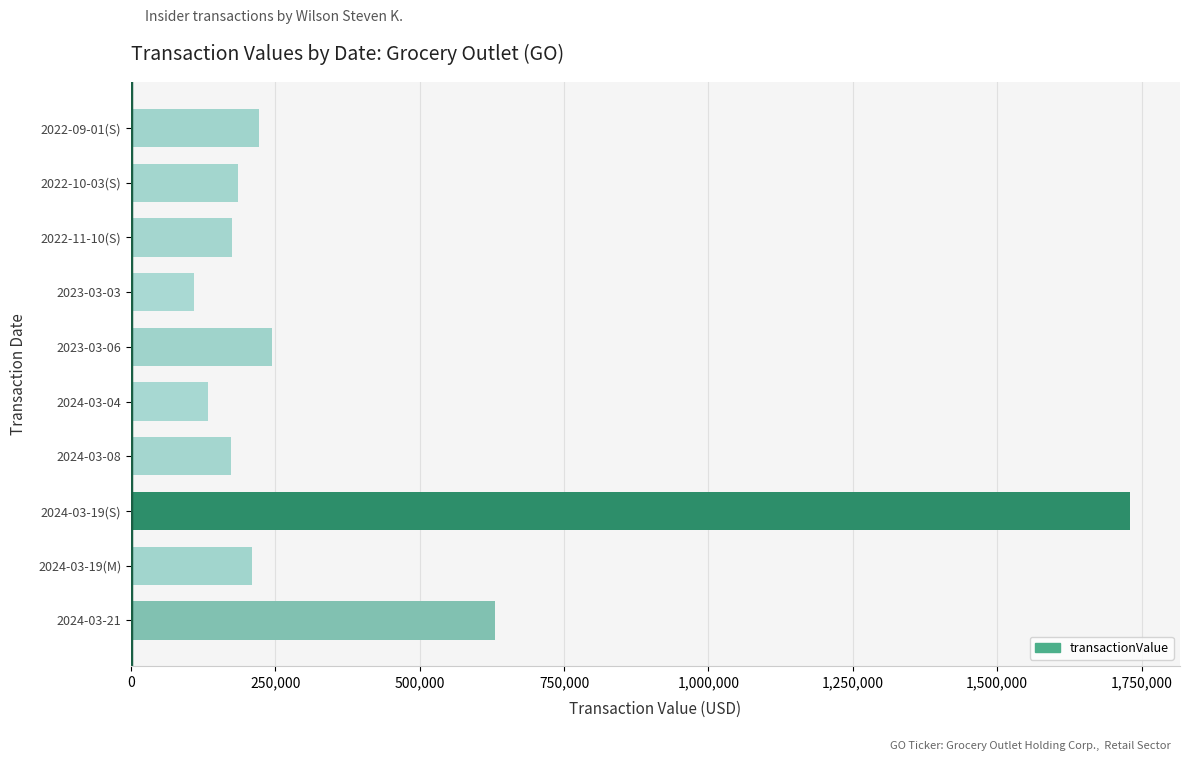

What is the average value?

381169